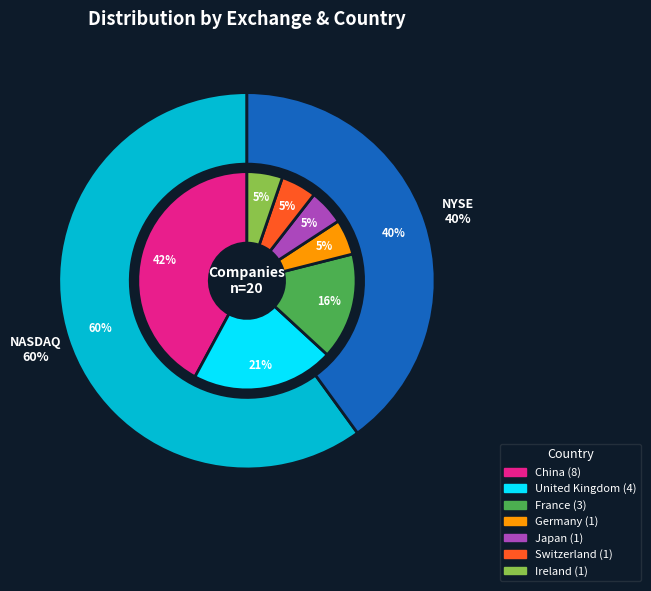

What is the change in value from NASDAQ to NYSE?

-4